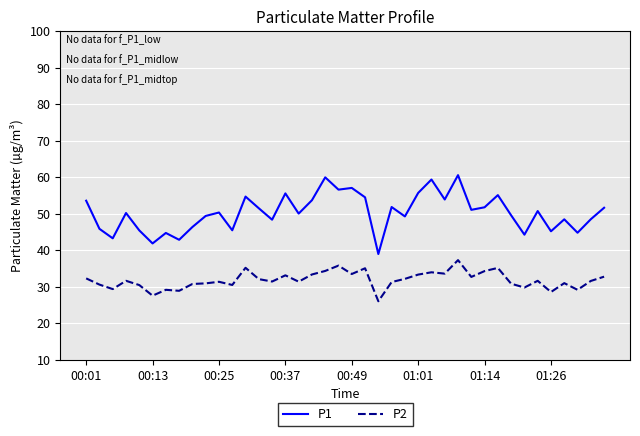

Which series has the largest total across all categories?

P1